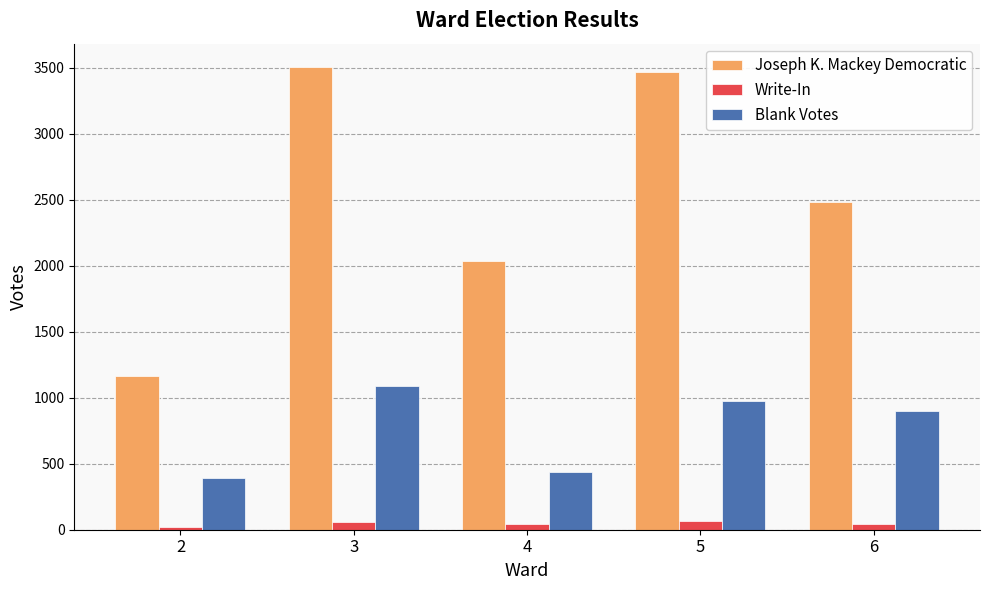

What is the difference between the second highest and minimum values in the Write-In series?

34